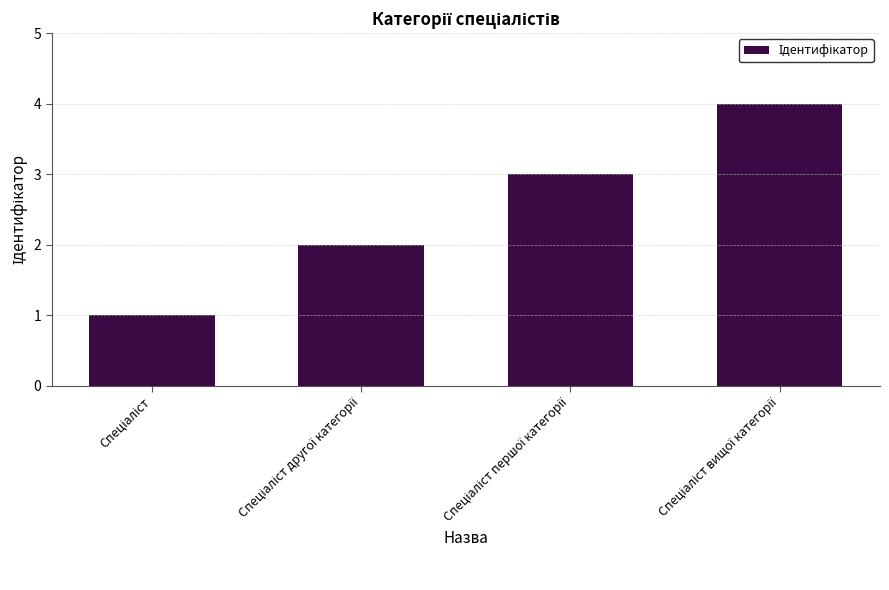

What is the maximum value shown in the chart?

4